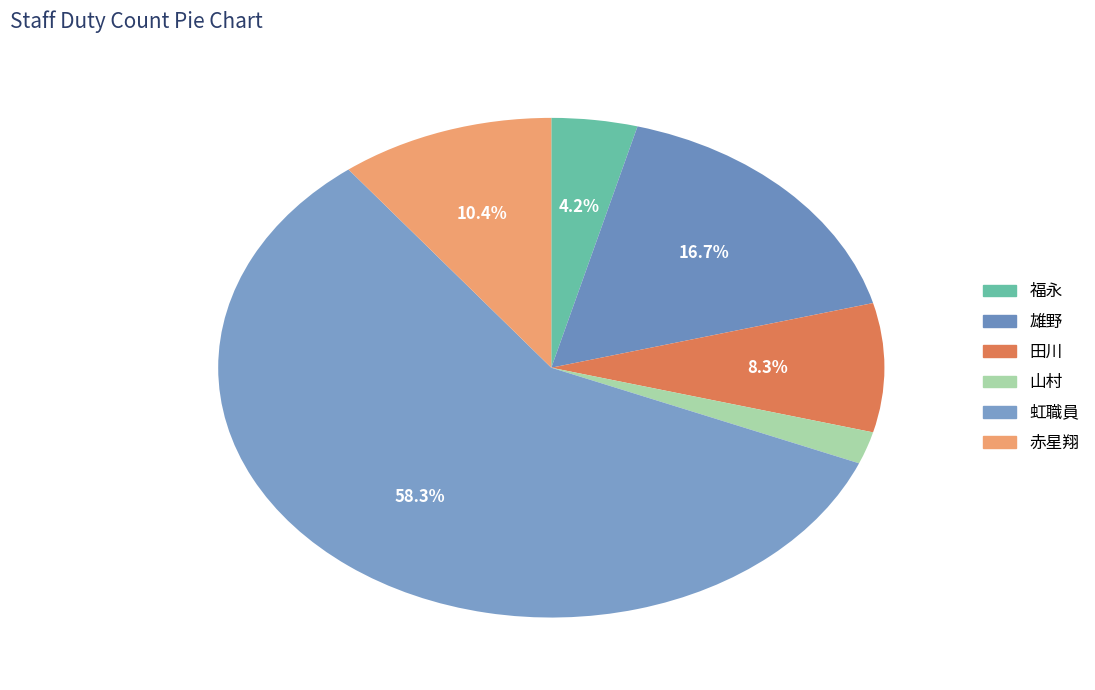

To the nearest percent, what is the combined percentage of 雄野 and 山村?

19%